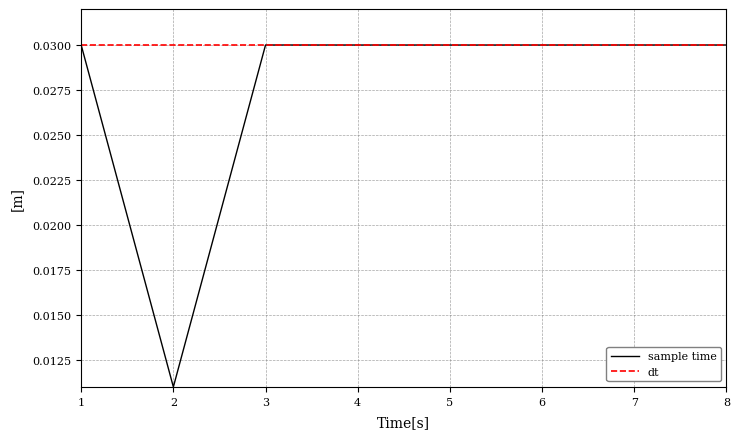

Is this an area chart (filled region under the line)?

No